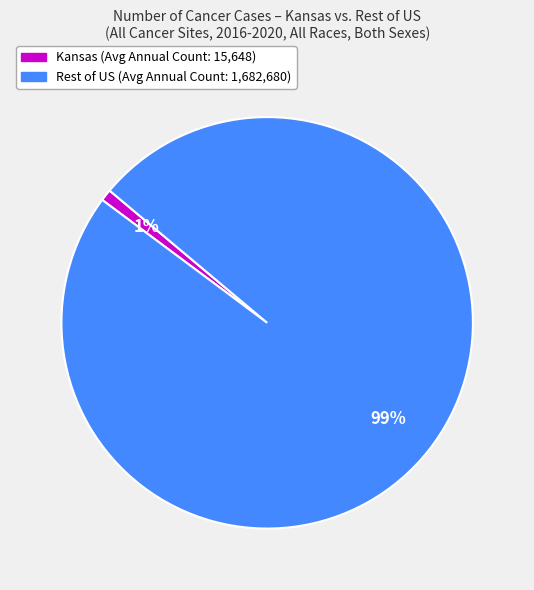

How many slices are in this pie chart?

2